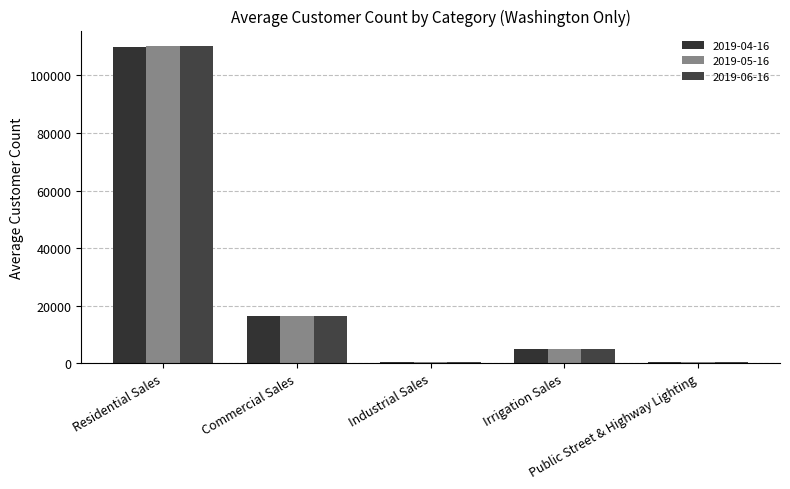

Reading left to right, extract all data points from this chart.

2019-04-16: Residential Sales=110071	Commercial Sales=16290	Industrial Sales=481	Irrigation Sales=5030	Public Street & Highway Lighting=242
2019-05-16: Residential Sales=110116	Commercial Sales=16314	Industrial Sales=483	Irrigation Sales=5039	Public Street & Highway Lighting=242
2019-06-16: Residential Sales=110089	Commercial Sales=16361	Industrial Sales=482	Irrigation Sales=5047	Public Street & Highway Lighting=242